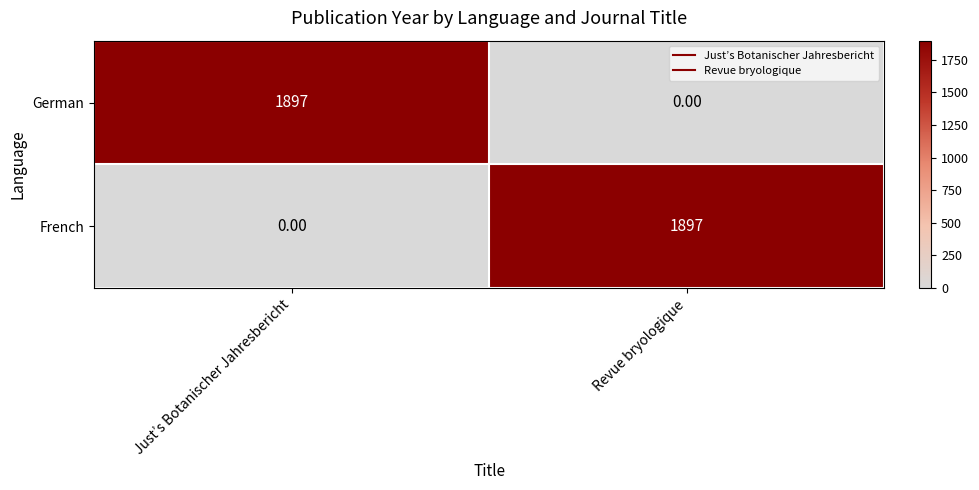

What is the sum of all French values?

1897